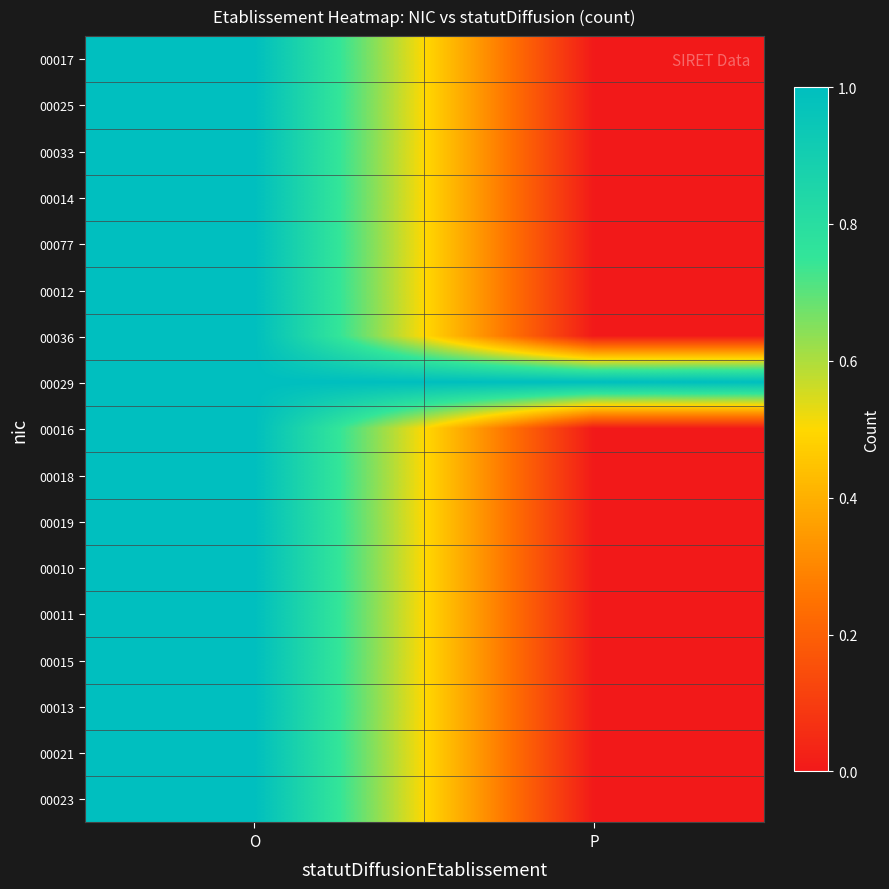

Reading left to right, extract all data points from this chart.

00017: O=1	P=0
00025: O=1	P=0
00033: O=1	P=0
00014: O=1	P=0
00077: O=1	P=0
00012: O=1	P=0
00036: O=1	P=0
00029: O=1	P=1
00016: O=1	P=0
00018: O=1	P=0
00019: O=1	P=0
00010: O=1	P=0
00011: O=1	P=0
00015: O=1	P=0
00013: O=1	P=0
00021: O=1	P=0
00023: O=1	P=0